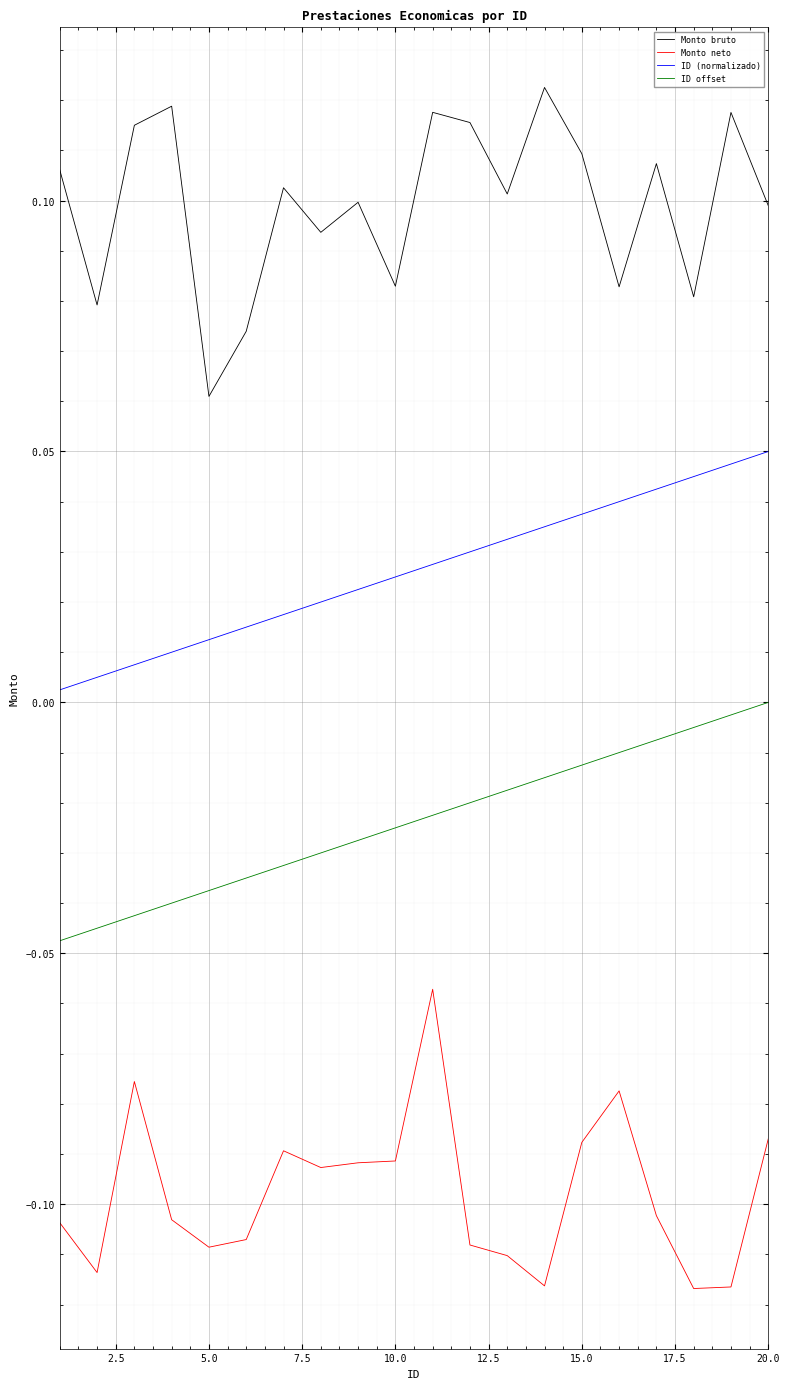

Which series has the largest total across all categories?

Monto bruto